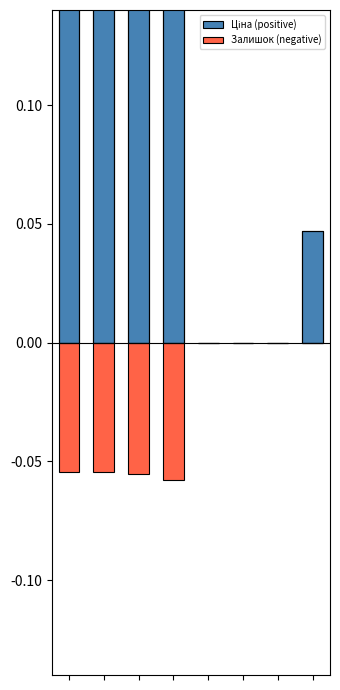

List the labels in order of Ціна (positive) value, smallest first.

4, 5, 6, 7, 0, 1, 2, 3